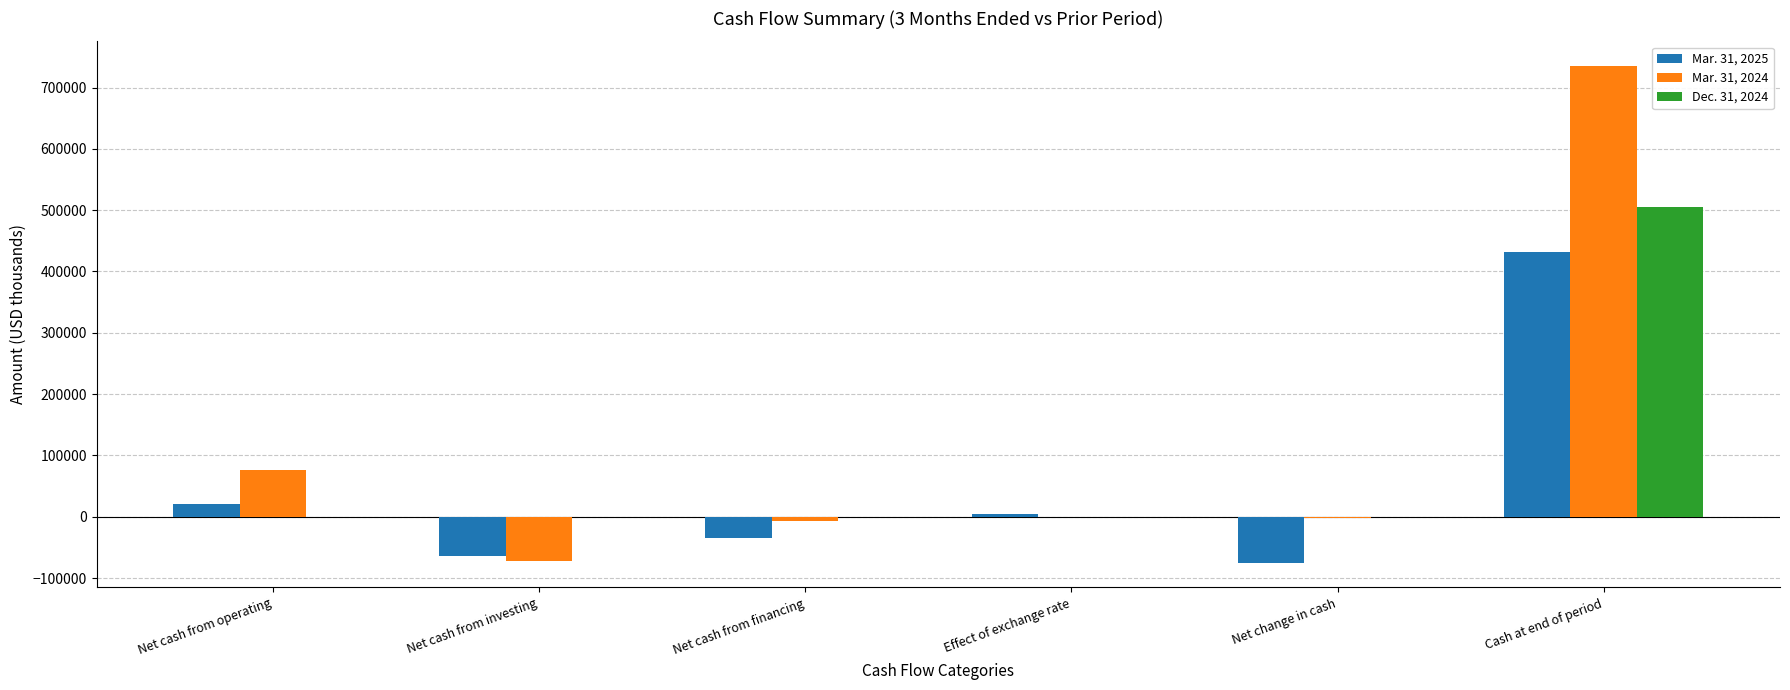

Which category has the highest value across all series?

Cash at end of period